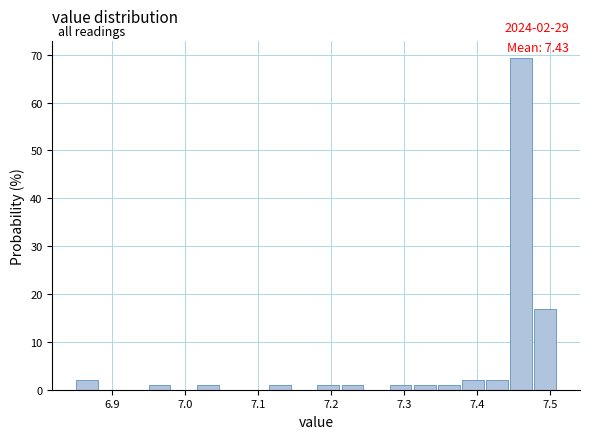

Read against the x-axis, roughly where is the centre of the tallest bar?

7.46